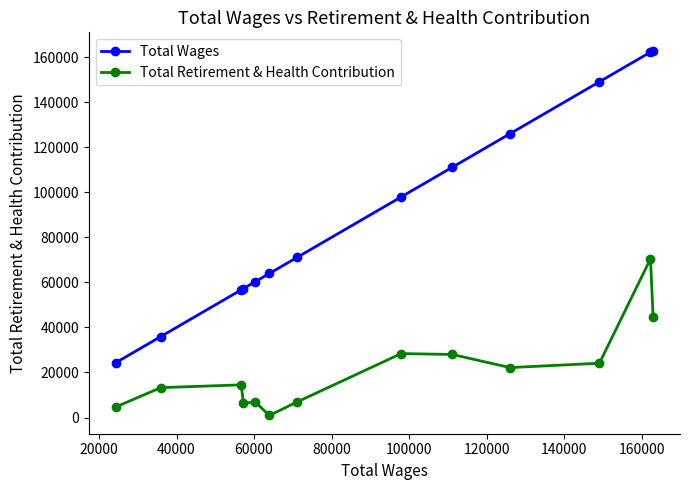

Which series has the widest spread of values?

Total Wages